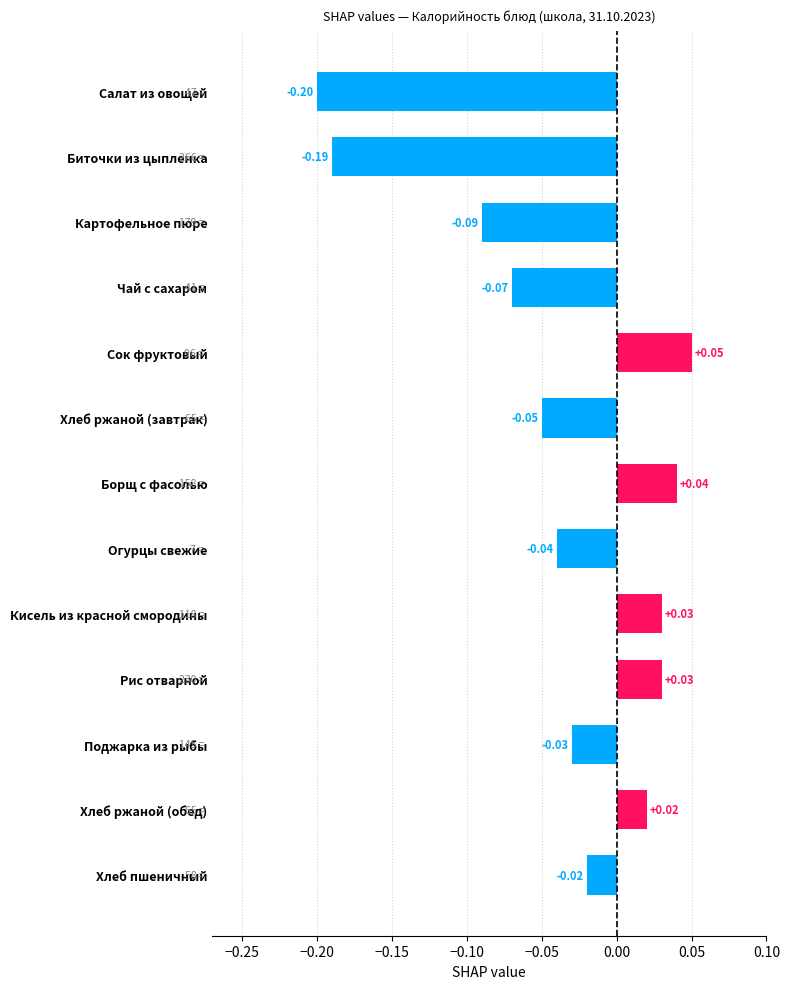

How many positive values are there?

5